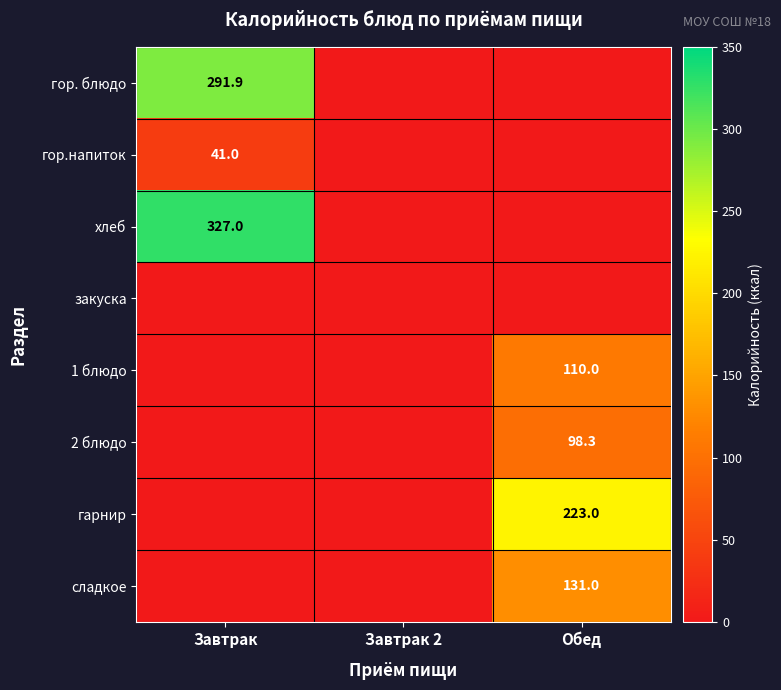

The гарнир series shows 390.2 at Обед. True or false?

False